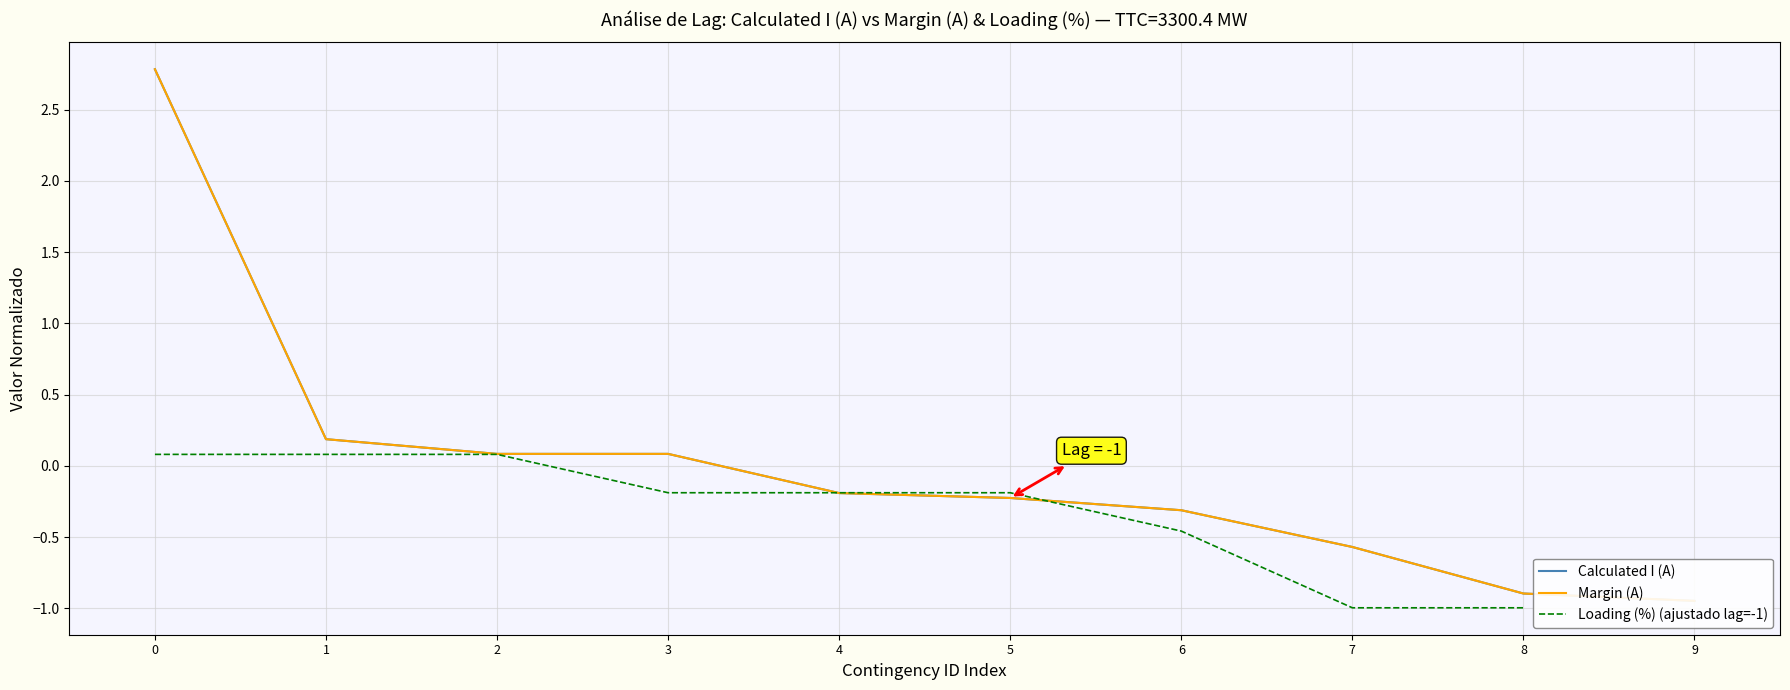

Which has a higher value, 4 or 9?

4